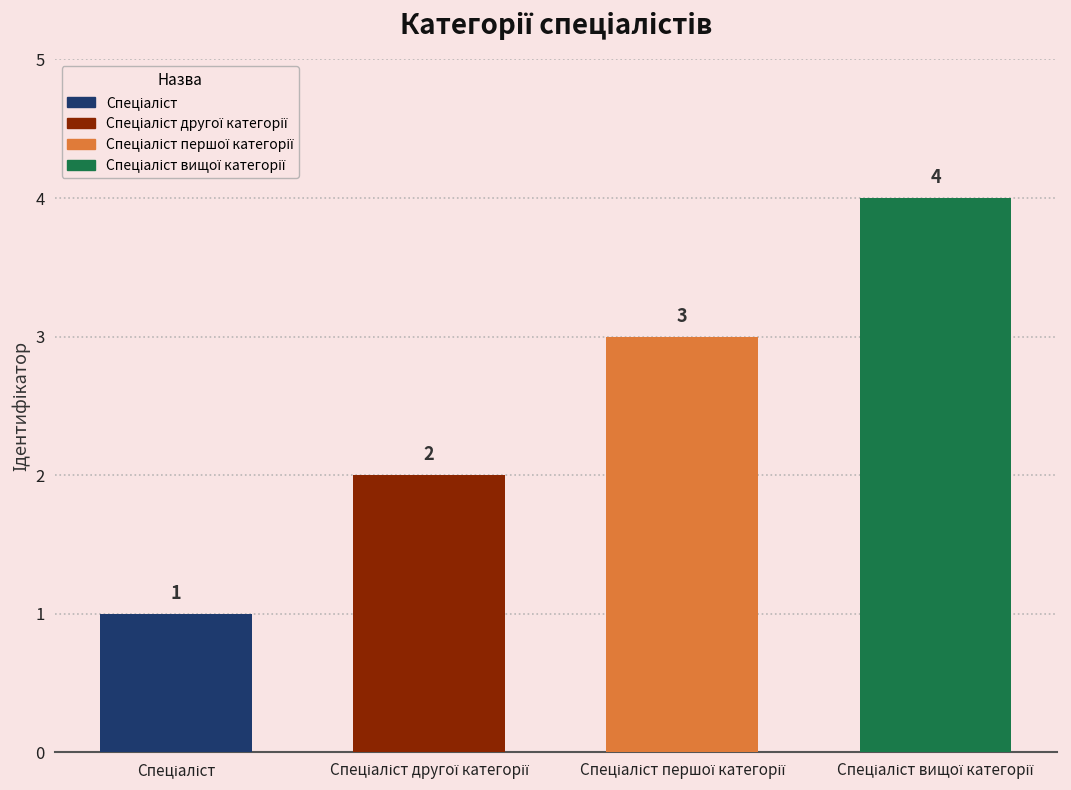

Between Спеціаліст другої категорії and Спеціаліст, which is larger?

Спеціаліст другої категорії